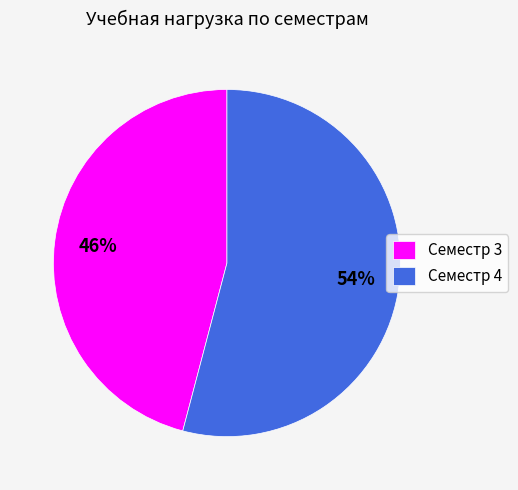

Which slice is the smallest?

Семестр 3